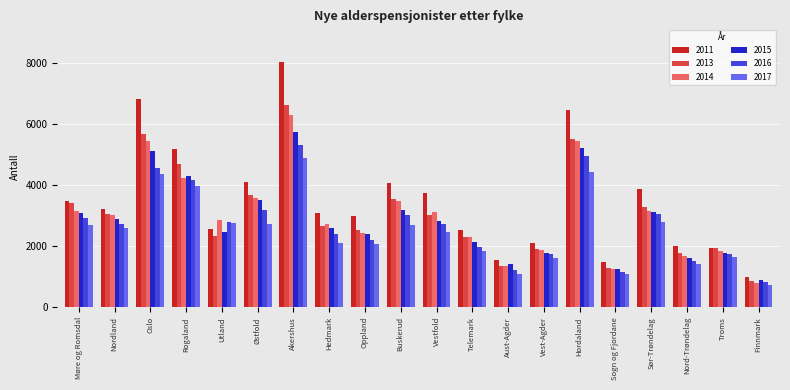

Rank the series by their maximum value, from highest to lowest.

2011, 2013, 2014, 2015, 2016, 2017